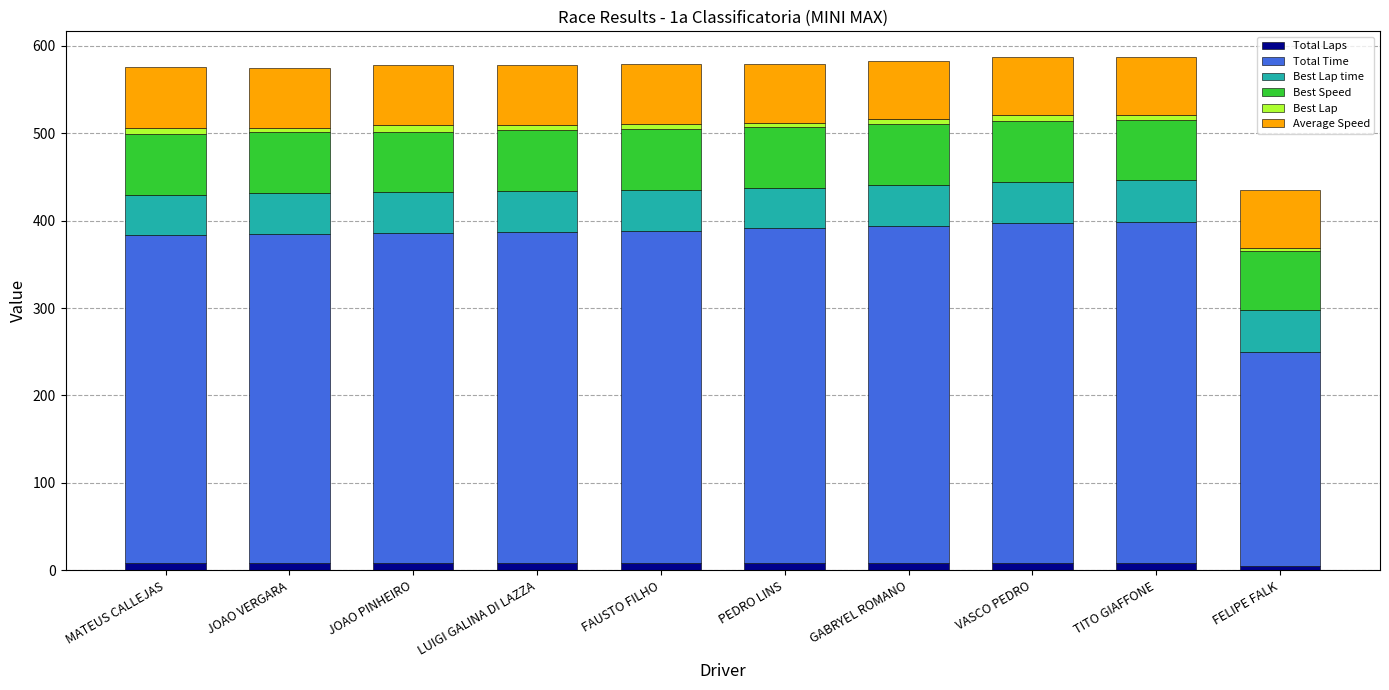

Does the chart contain stacked bars?

Yes